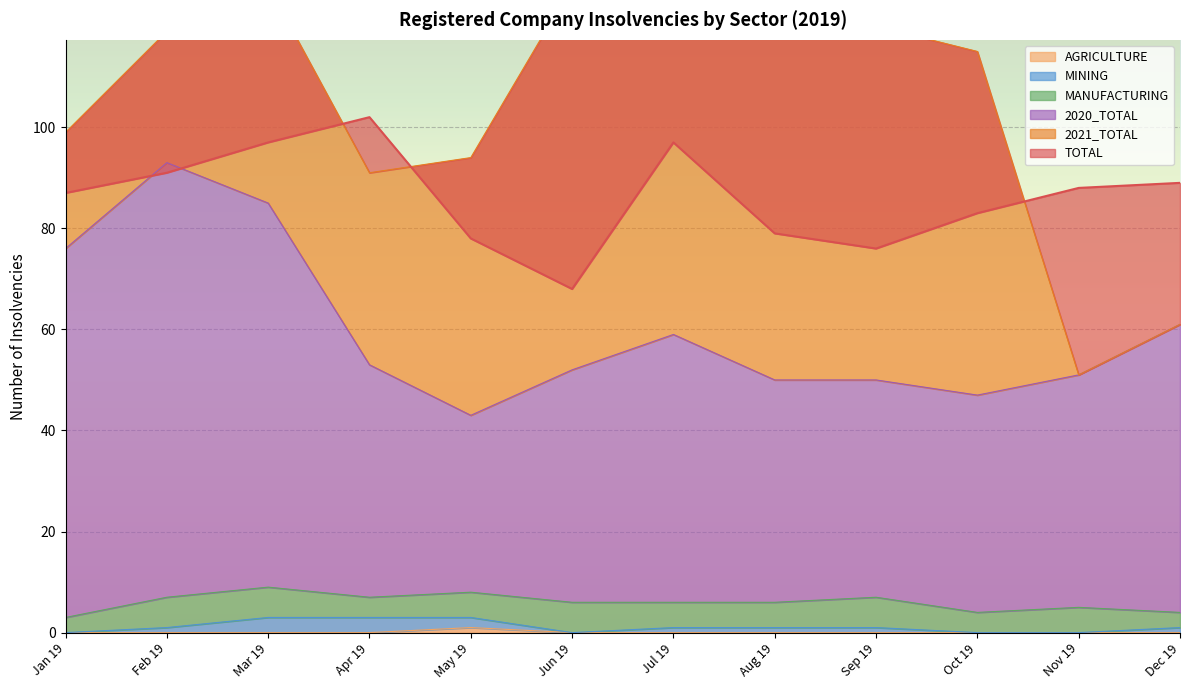

What is the sum of all AGRICULTURE values?

1